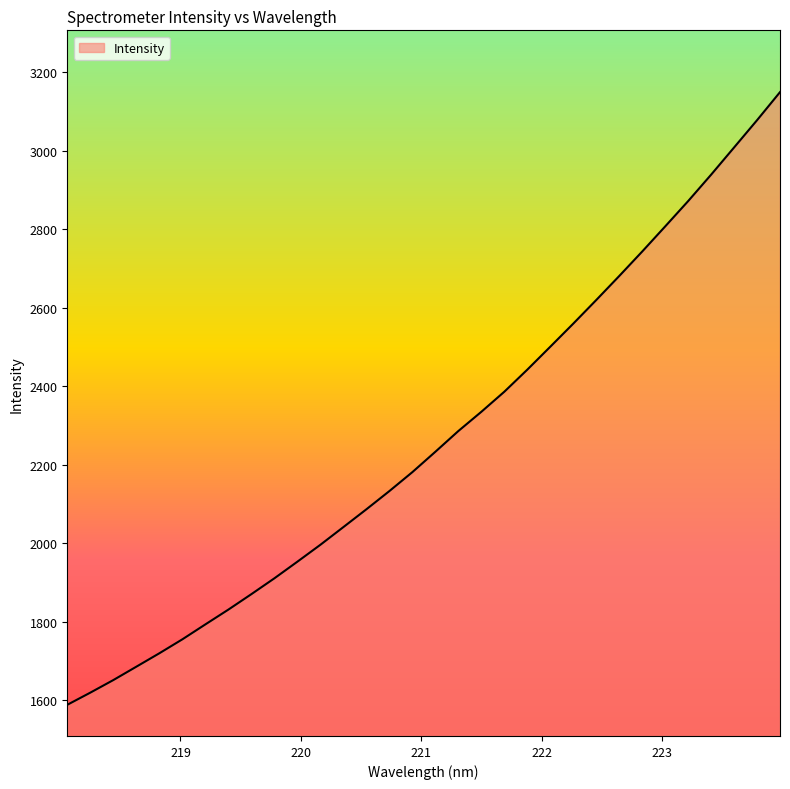

How many lines are shown in the chart?

1